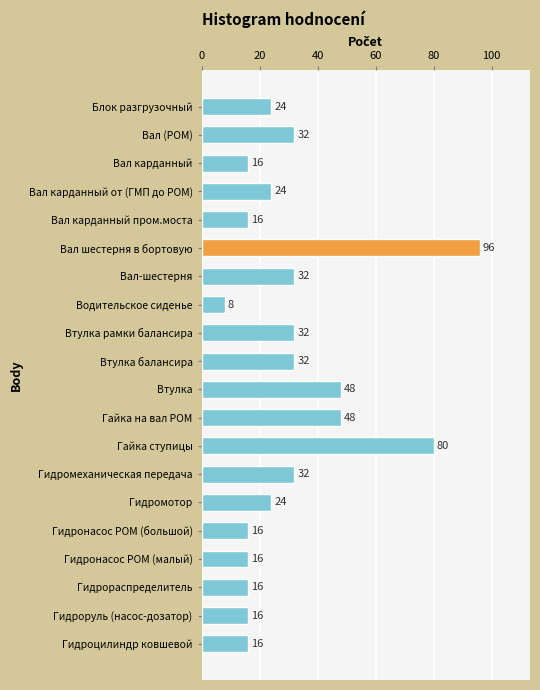

Which has a higher value, Водительское сиденье or Гидрораспределитель?

Гидрораспределитель